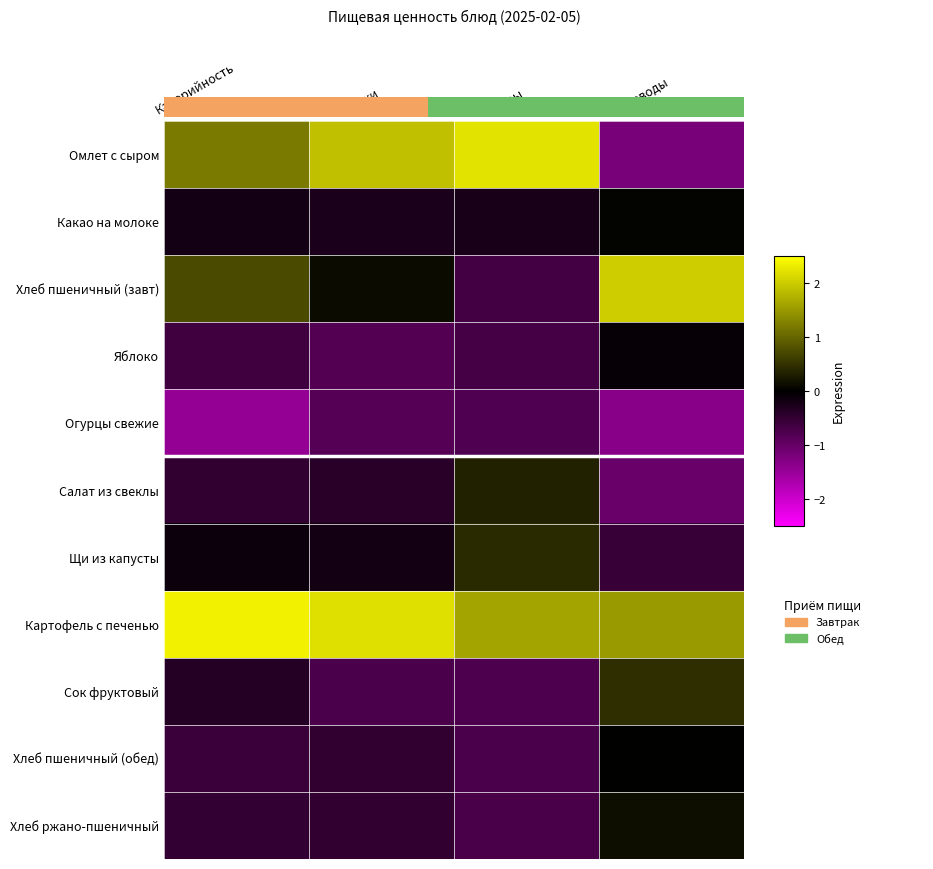

At which label does Картофель с печенью reach its minimum?

Углеводы